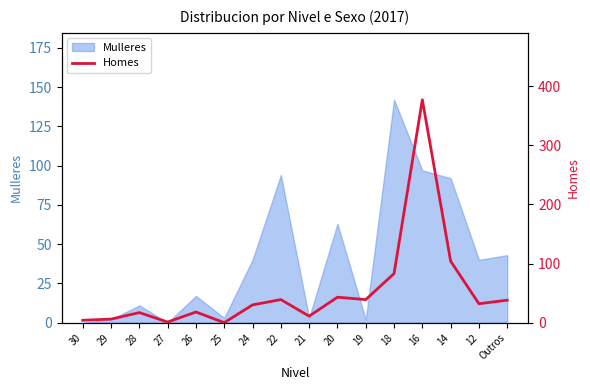

The value of Mulleres at 22 is 94. True or false?

True